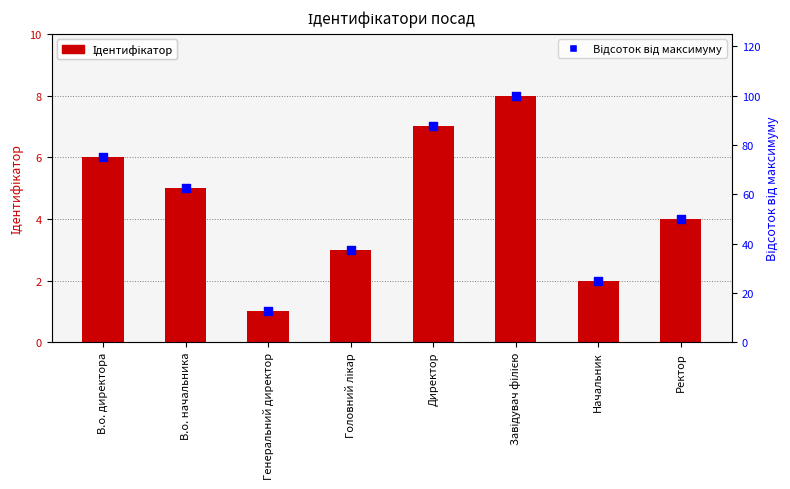

Is the value of Ідентифікатор at Ректор greater than the value of Відсоток від максимуму at В.о. директора?

No